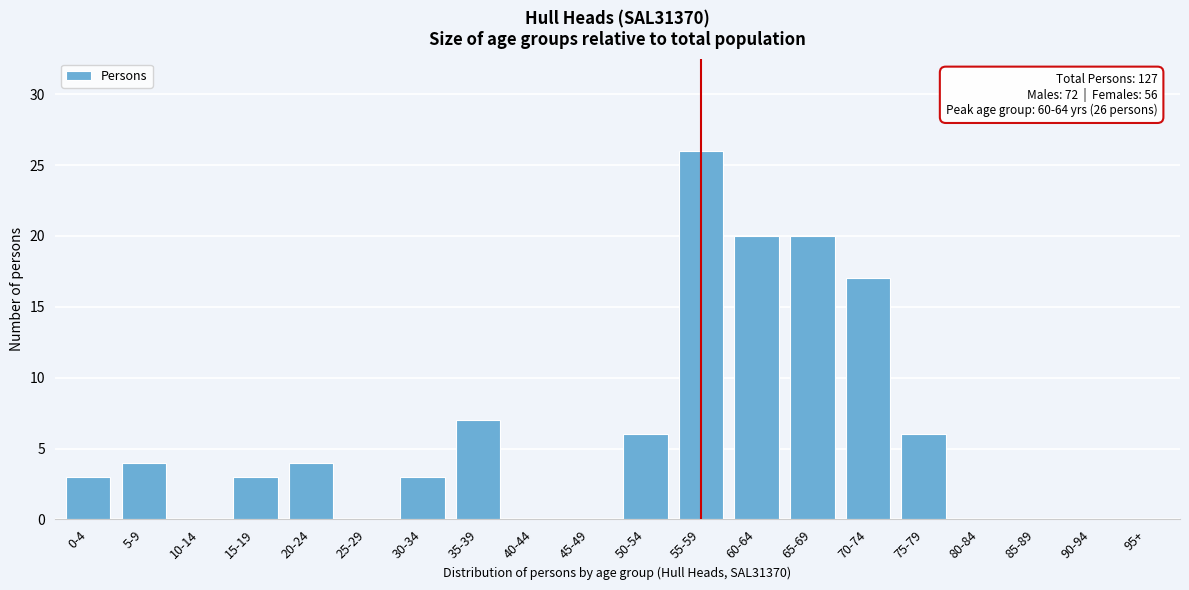

Reading left to right, transcribe all the data shown in this chart.

0-4=3	5-9=4	10-14=0	15-19=3	20-24=4	25-29=0	30-34=3	35-39=7	40-44=0	45-49=0	50-54=6	55-59=26	60-64=20	65-69=20	70-74=17	75-79=6	80-84=0	85-89=0	90-94=0	95+=0